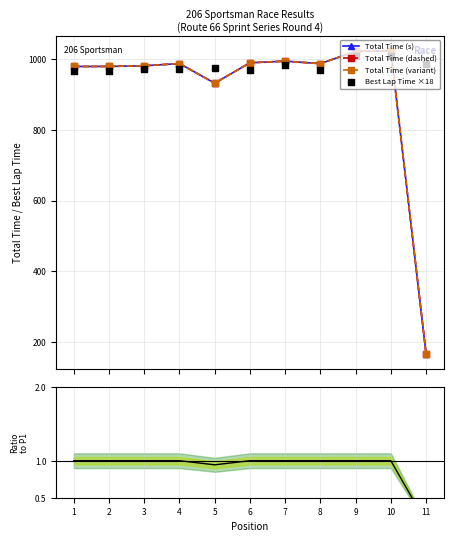

Which series has the widest spread of Y values?

Total Time (s)